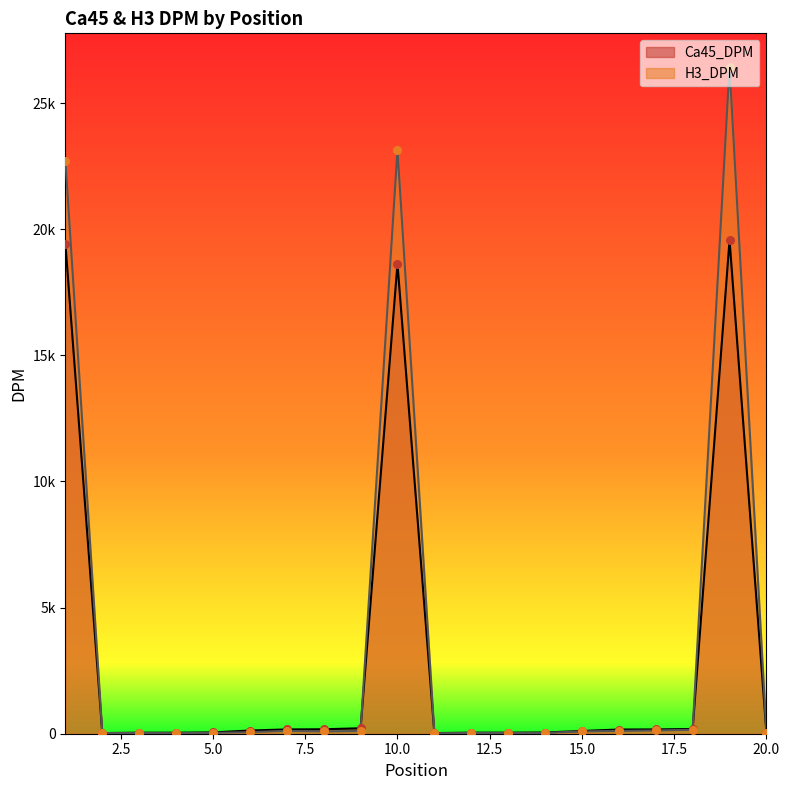

Is the value of H3_DPM at 11 greater than the value of Ca45_DPM at 19?

No